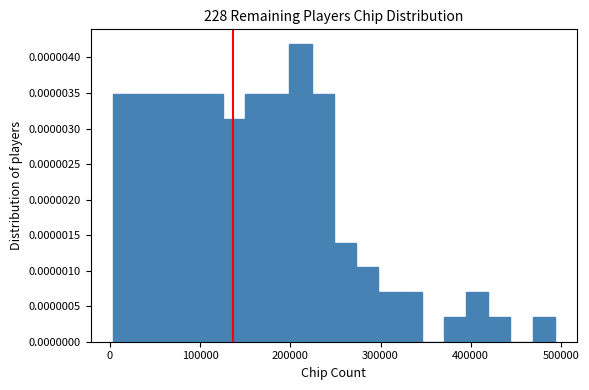

Read against the x-axis, roughly where is the centre of the tallest bar?

210000